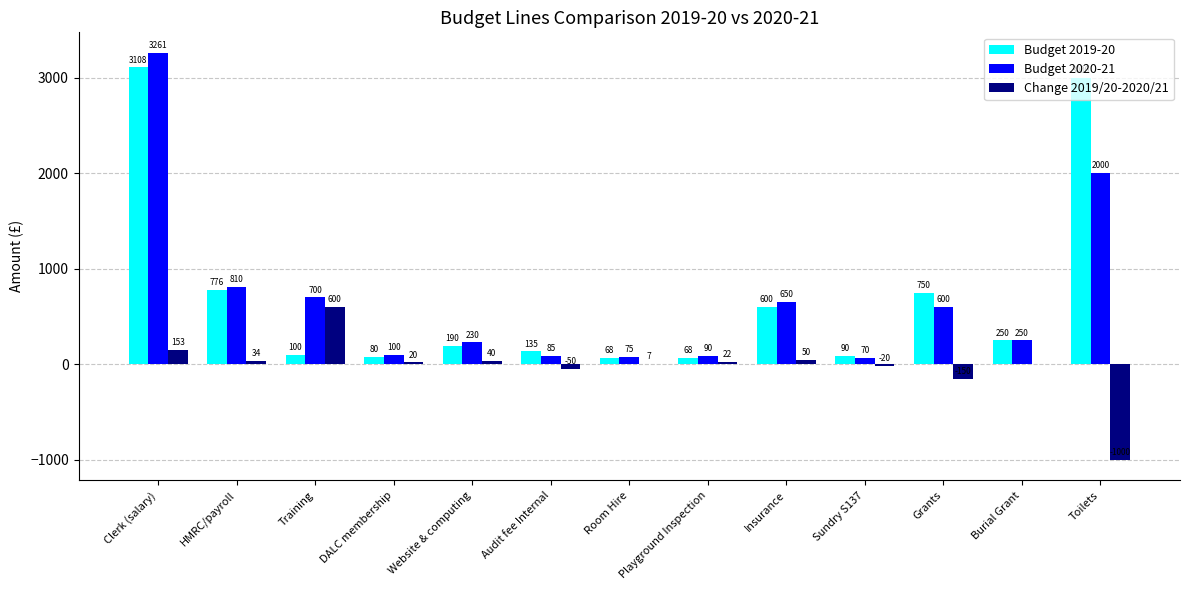

The Budget 2020-21 series shows 386 at Insurance. True or false?

False